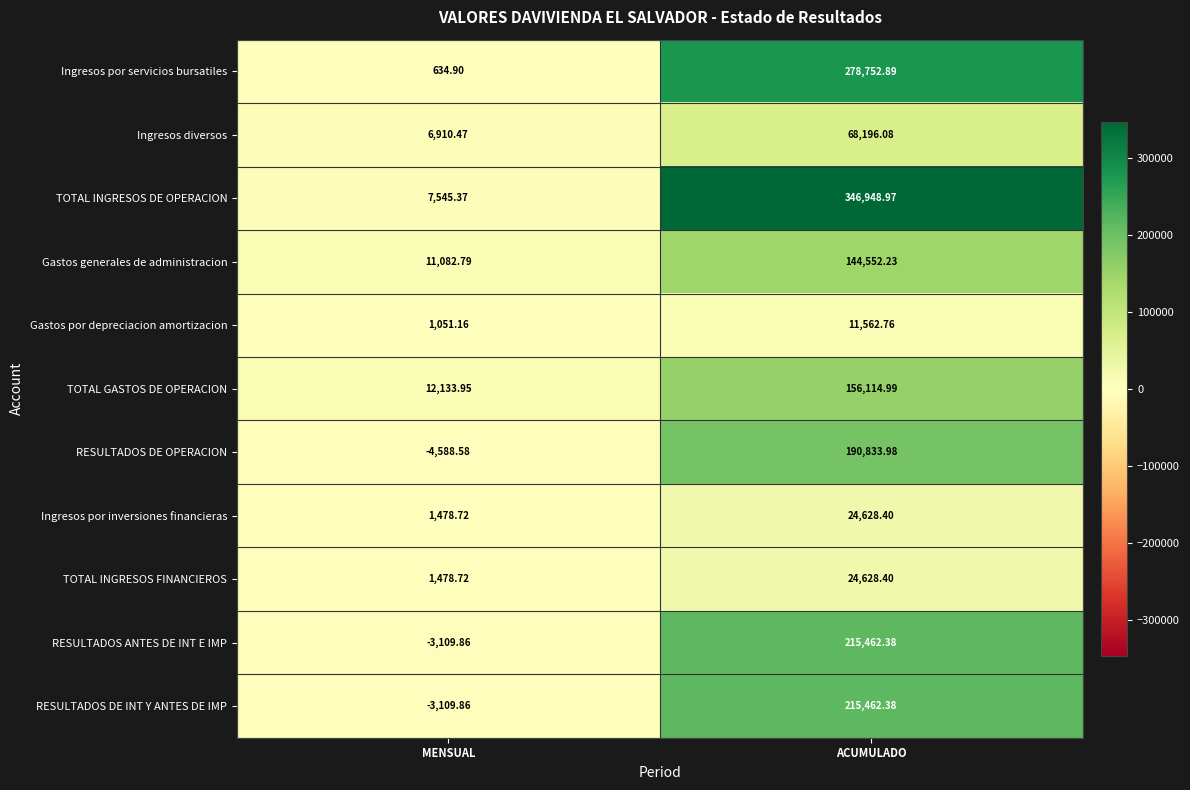

Which series has the largest range (max minus min)?

TOTAL INGRESOS DE OPERACION